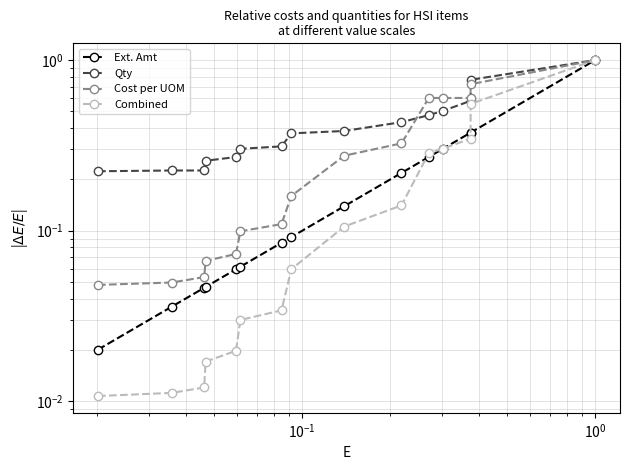

Reading right to left, what are all the values shown in this chart?

Ext. Amt: 1.0	0.4	0.4	0.3	0.3	0.2	0.1	0.1	0.1	0.1	0.1	0.0	0.0	0.0	0.0
Qty: 1.0	0.8	0.6	0.5	0.5	0.4	0.4	0.4	0.3	0.3	0.3	0.3	0.2	0.2	0.2
Cost per UOM: 1.0	0.7	0.6	0.6	0.6	0.3	0.3	0.2	0.1	0.1	0.1	0.1	0.1	0.0	0.0
Combined: 1.0	0.6	0.3	0.3	0.3	0.1	0.1	0.1	0.0	0.0	0.0	0.0	0.0	0.0	0.0